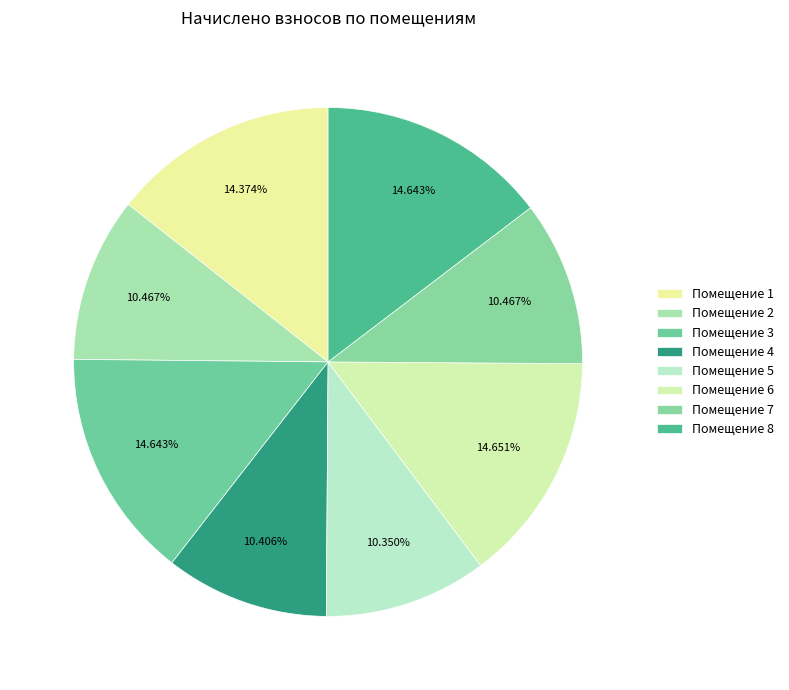

Which slice is the smallest?

5